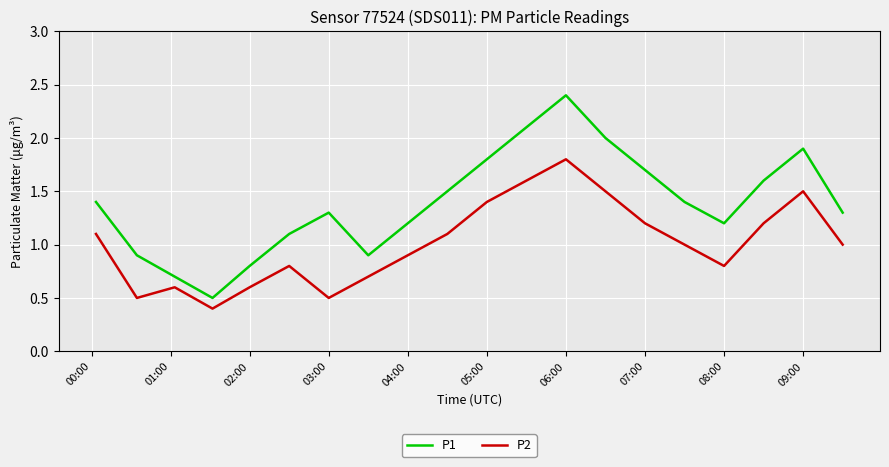

What are all the series names shown in the legend?

P1, P2